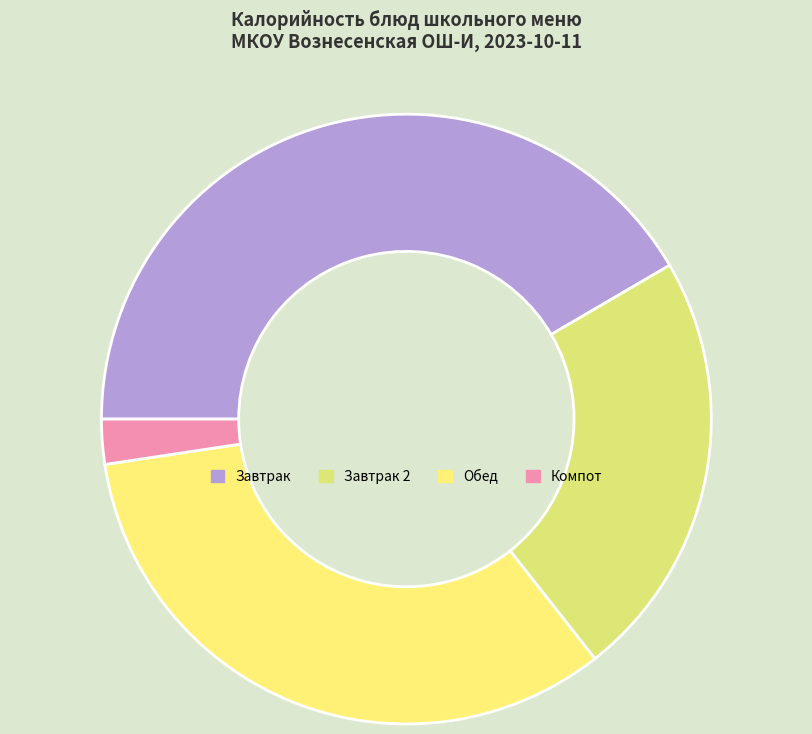

How many slices are in this pie chart?

4